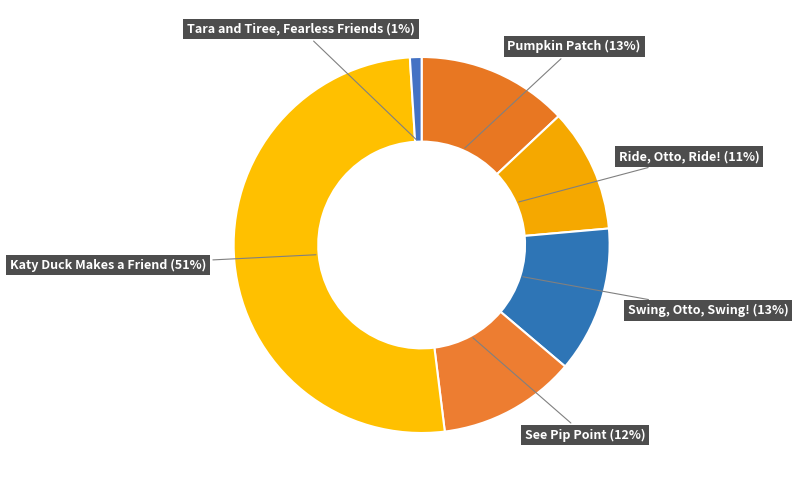

What percentage is the Swing, Otto, Swing! slice, to the nearest percent?

13%